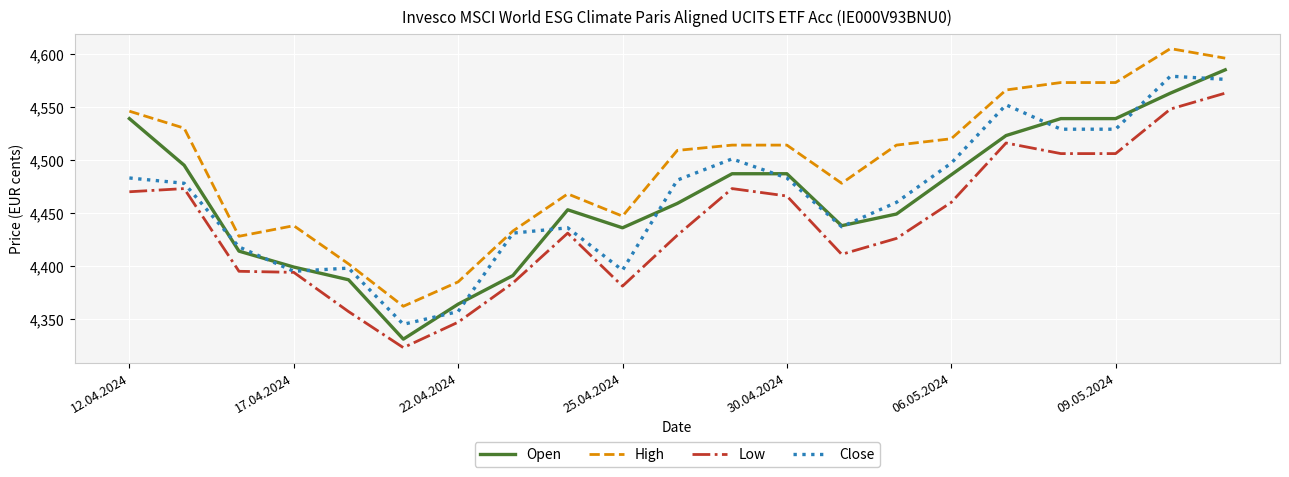

True or false: High and Low cross at least once.

False